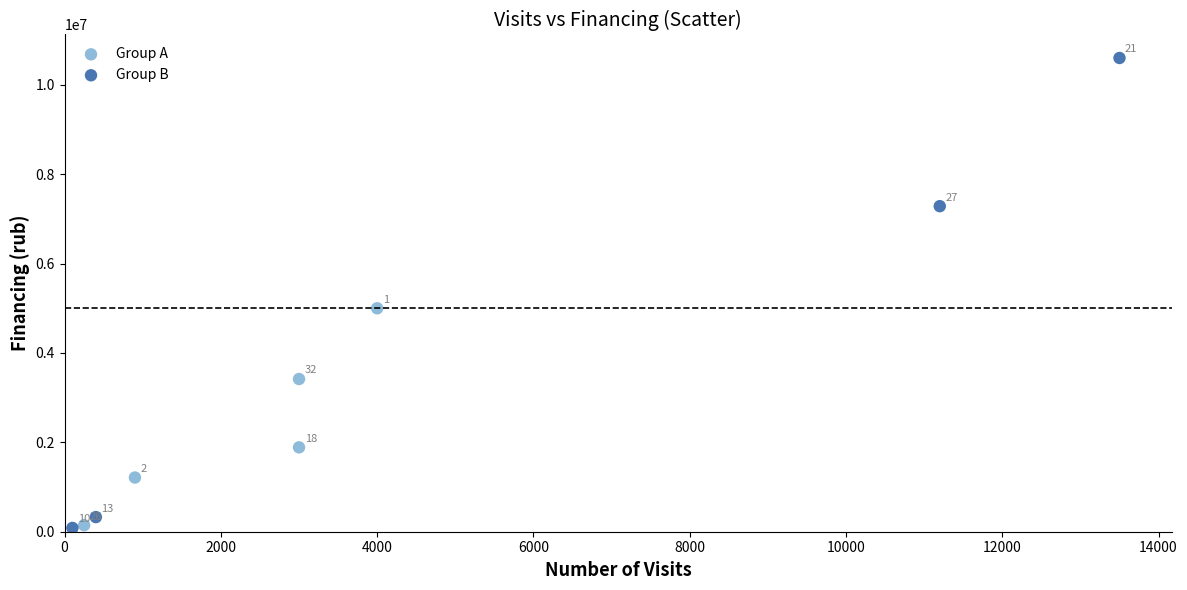

Which series contains the lowest Y value?

Group B